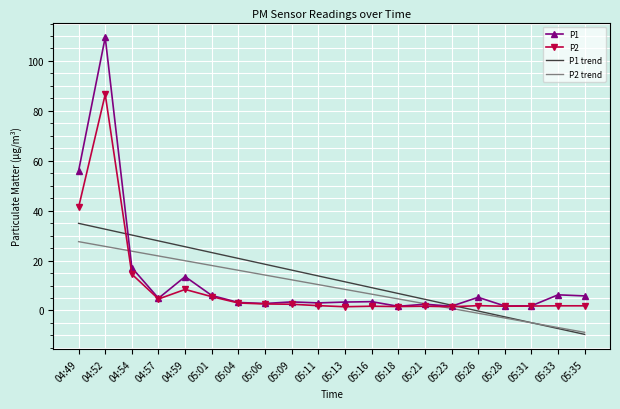

At which category is the sum across all series the highest?

04:52